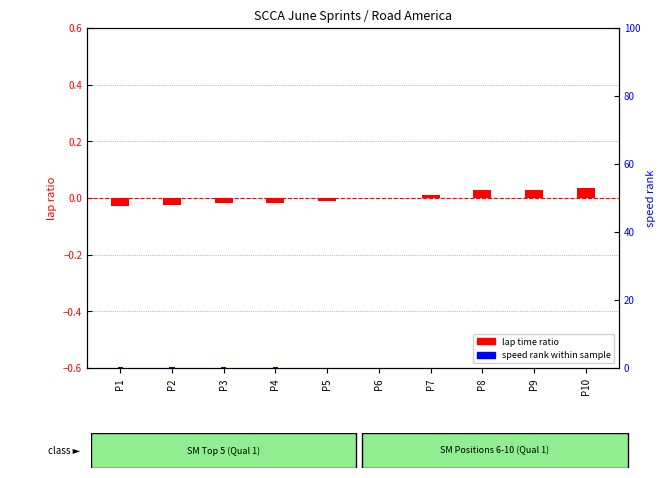

How many positive values does the lap time ratio series have?

5